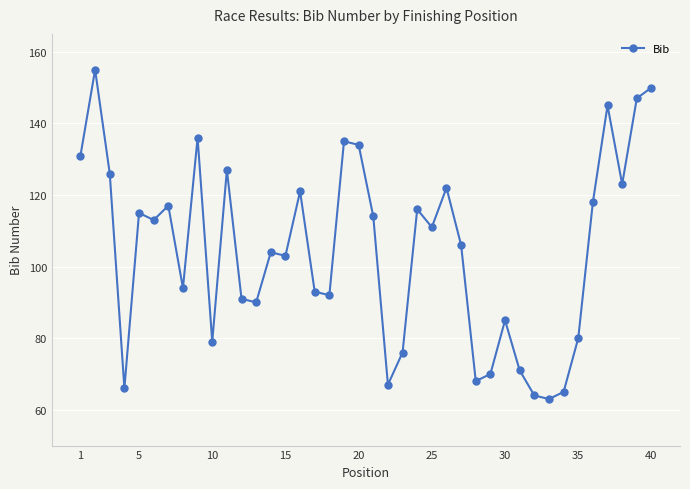

What is the sum of all values?

4183